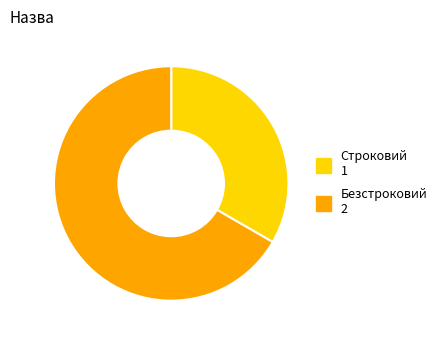

What is the ratio of the value at Безстроковий to the value at Строковий?

2.0